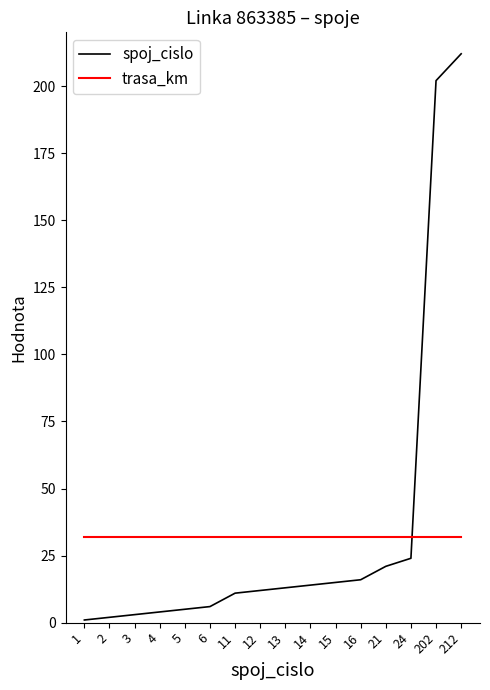

Rank the series by their maximum value, from highest to lowest.

spoj_cislo, trasa_km